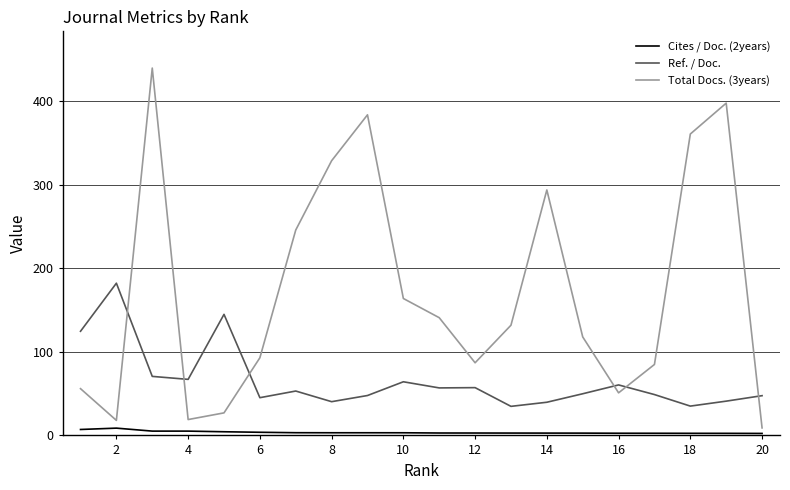

Which series has the largest total across all categories?

Total Docs. (3years)